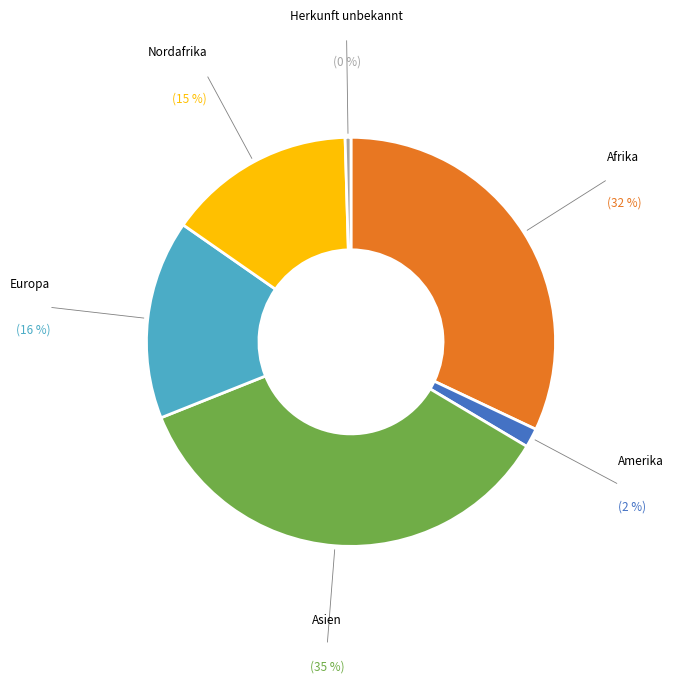

Is there a majority slice in this chart?

No